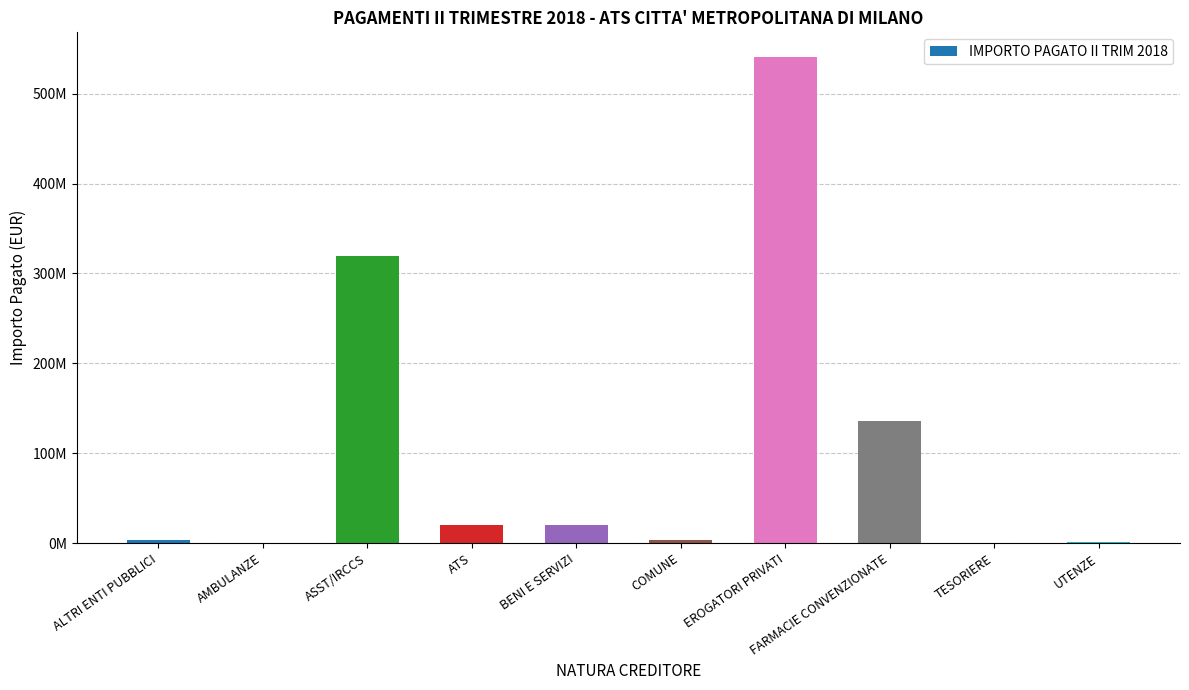

Are the bars horizontal?

No